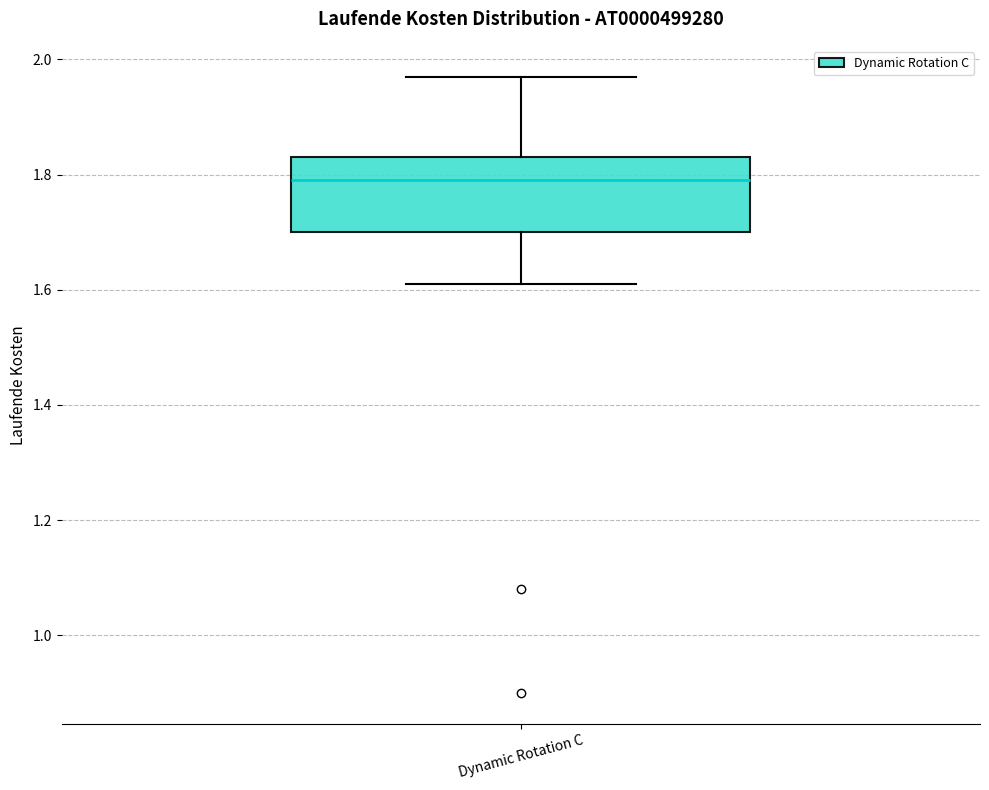

Where is the upper edge of the box for Dynamic Rotation C on the y-axis? The values are not printed on the chart, so give them approximately, as read against the axis.

1.84